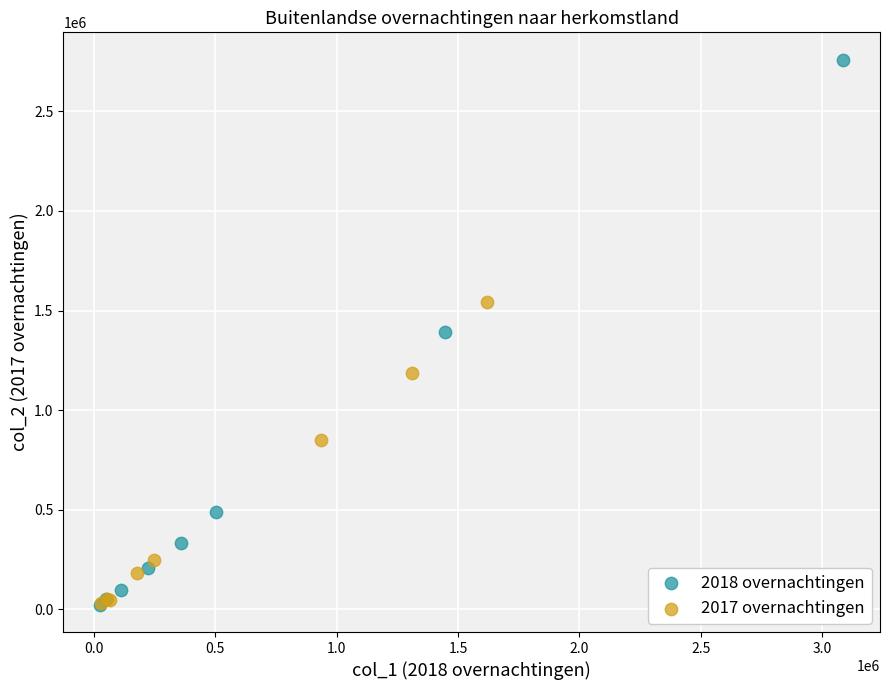

Which series has the largest Y range (max minus min)?

2018 overnachtingen